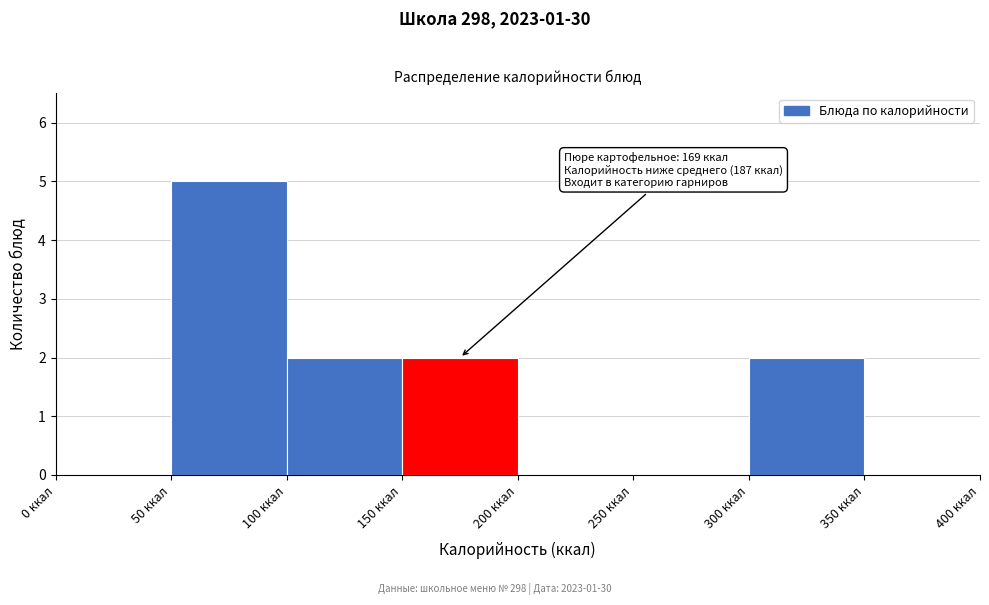

Over which range of the x-axis is the bar tallest?

50 to 100